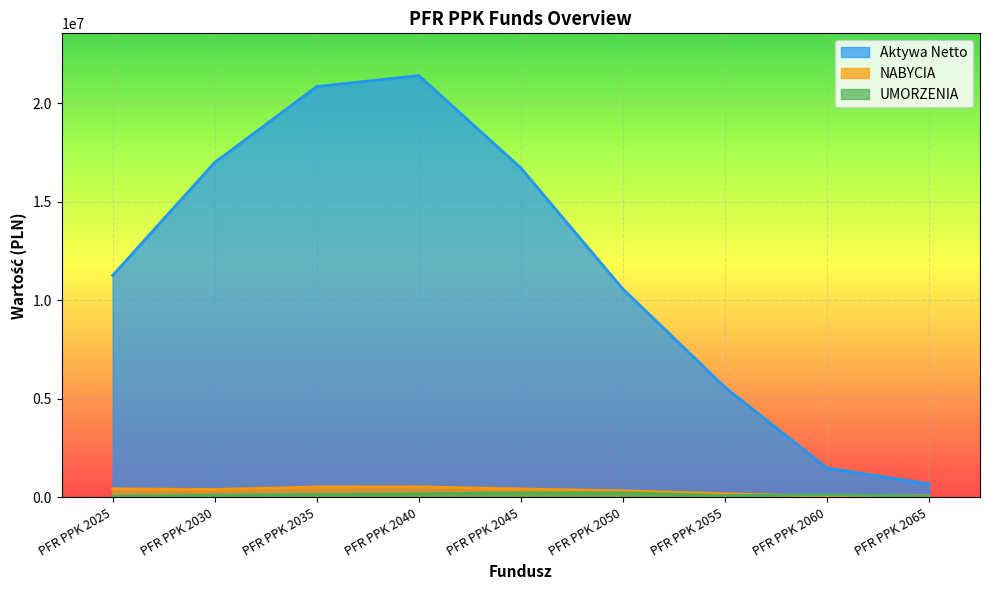

Reading left to right, transcribe all the data shown in this chart.

Aktywa Netto: PFR PPK 2025=11255380.4	PFR PPK 2030=16984090.0	PFR PPK 2035=20832774.4	PFR PPK 2040=21393360.5	PFR PPK 2045=16709031.6	PFR PPK 2050=10571137.2	PFR PPK 2055=5591240.5	PFR PPK 2060=1491995.7	PFR PPK 2065=685762.2
NABYCIA: PFR PPK 2025=435204.7	PFR PPK 2030=405207.5	PFR PPK 2035=530211.2	PFR PPK 2040=538317.2	PFR PPK 2045=431330.5	PFR PPK 2050=338827.7	PFR PPK 2055=186670.1	PFR PPK 2060=64668.8	PFR PPK 2065=80847.3
UMORZENIA: PFR PPK 2025=63830.9	PFR PPK 2030=113882.9	PFR PPK 2035=148259.8	PFR PPK 2040=183386.0	PFR PPK 2045=233997.3	PFR PPK 2050=242863.9	PFR PPK 2055=96502.2	PFR PPK 2060=130834.0	PFR PPK 2065=63597.0